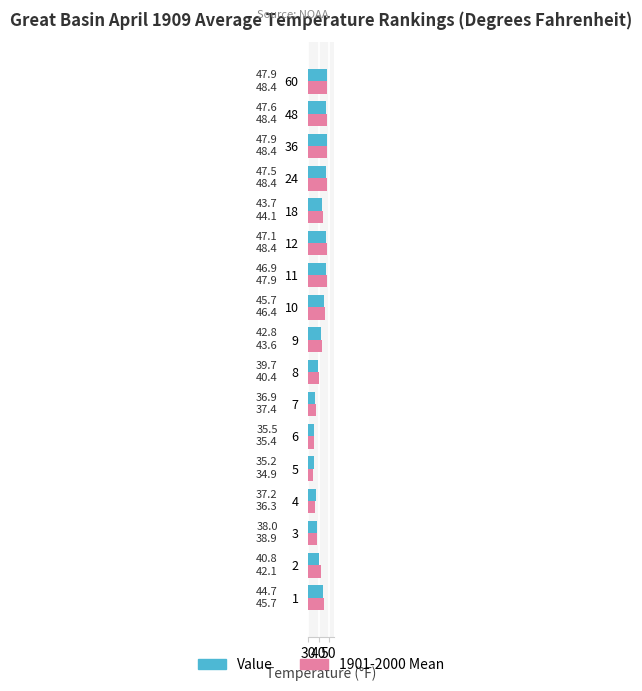

The Value series shows 40.8 at 2. True or false?

True